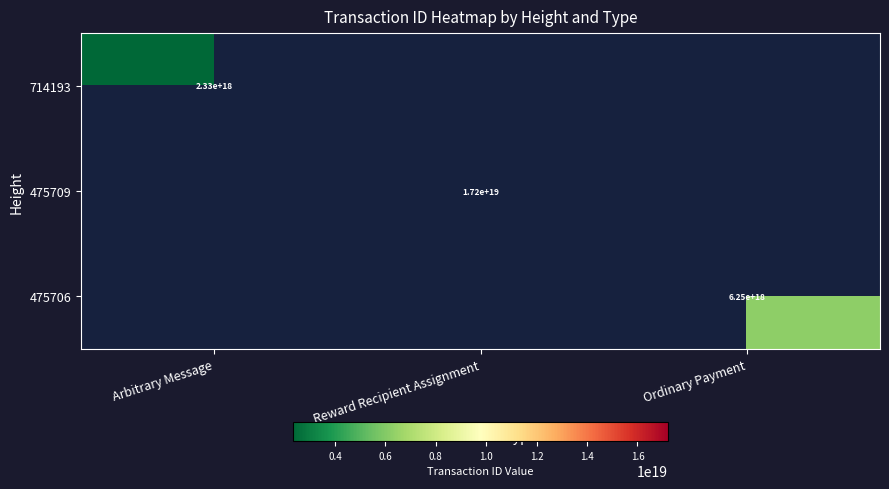

Is it true that 475709 equals 17200000000000000000 at Reward Recipient Assignment?

True